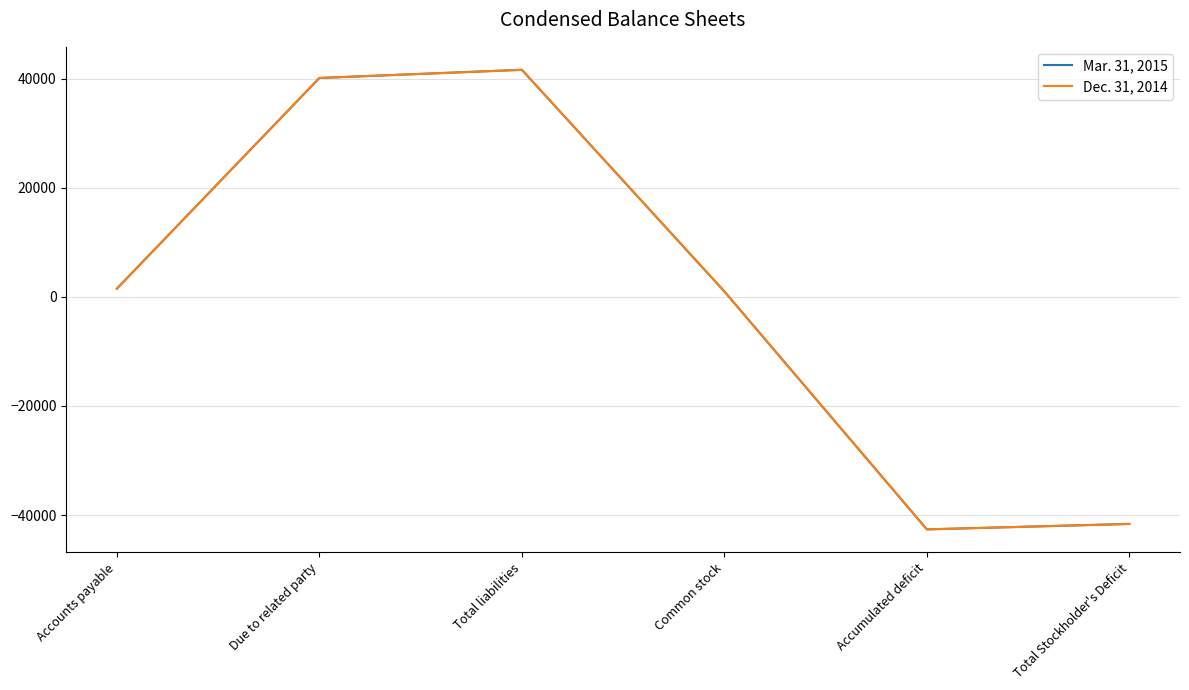

Is the value of Dec. 31, 2014 at Common stock greater than the value of Mar. 31, 2015 at Total Stockholder's Deficit?

Yes